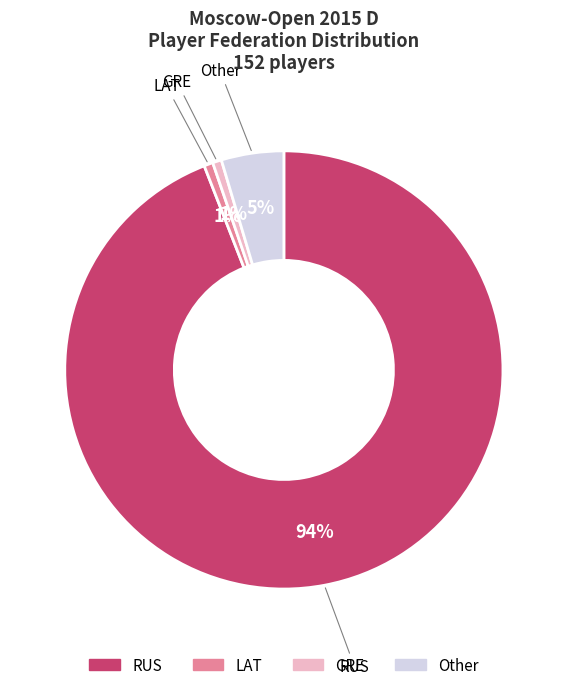

Which slice is the largest?

RUS